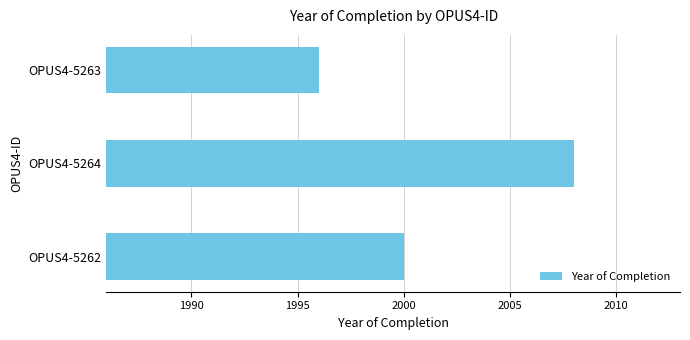

Where is the data nearest to the value 2002?

OPUS4-5262